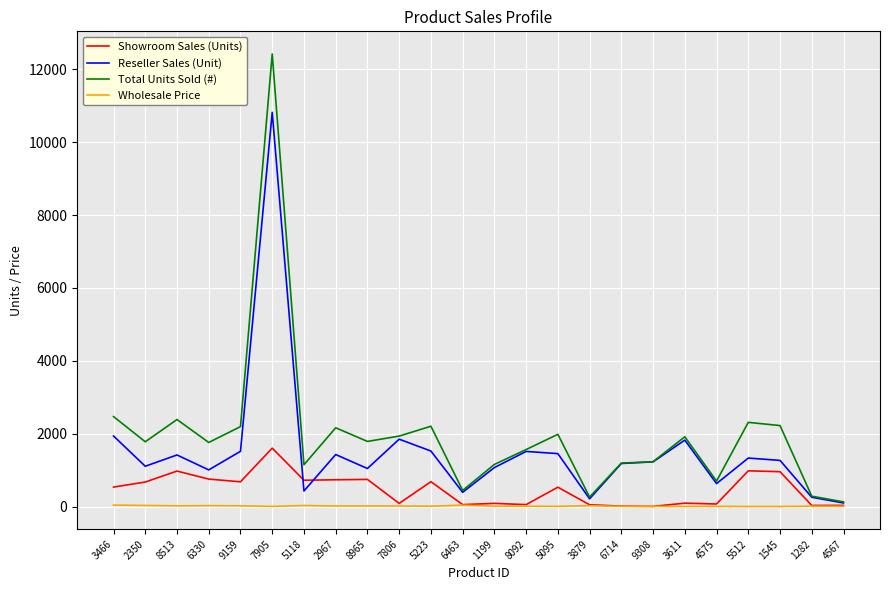

How many lines are shown in the chart?

4